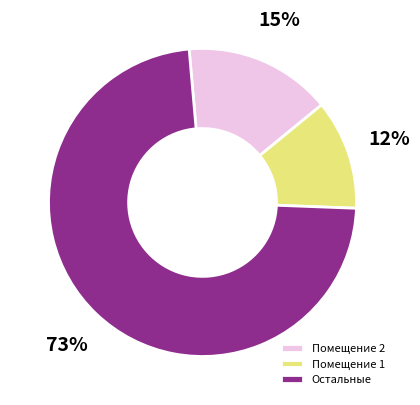

Is 7 the majority of the pie?

No